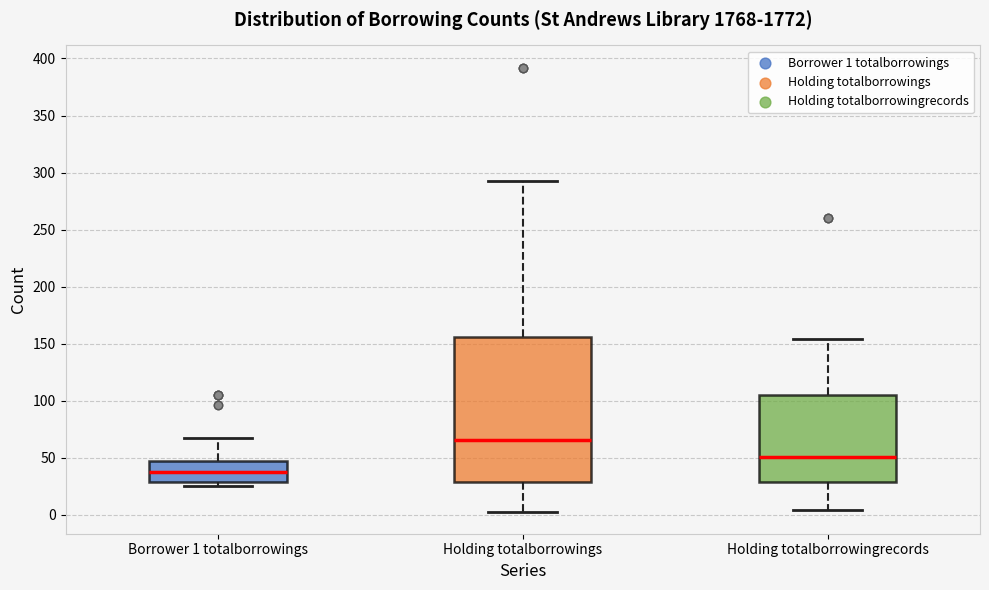

Which box is the tallest, from its lower edge to its upper edge?

Holding totalborrowings